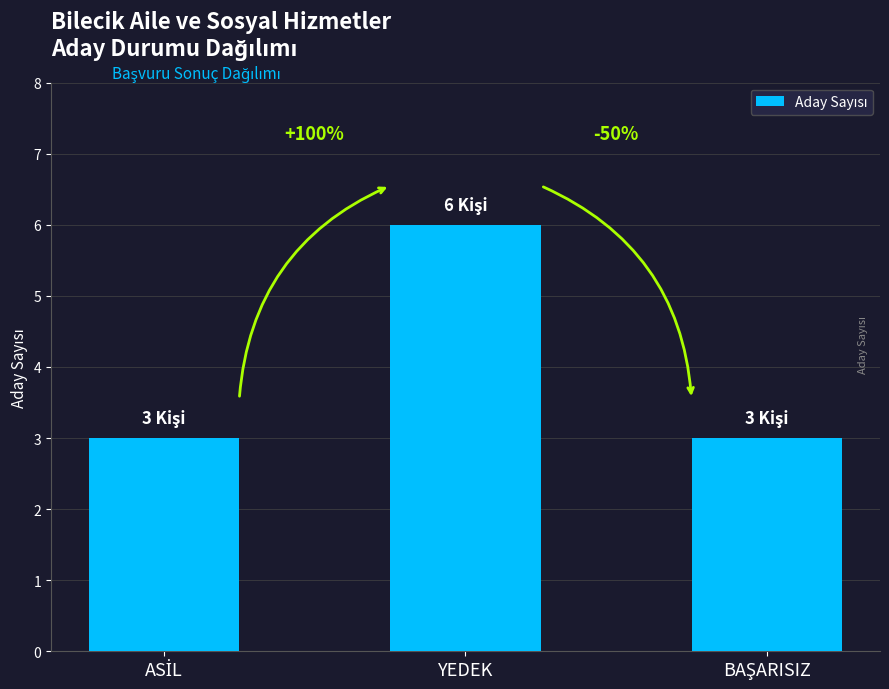

Does the chart contain any negative values?

No